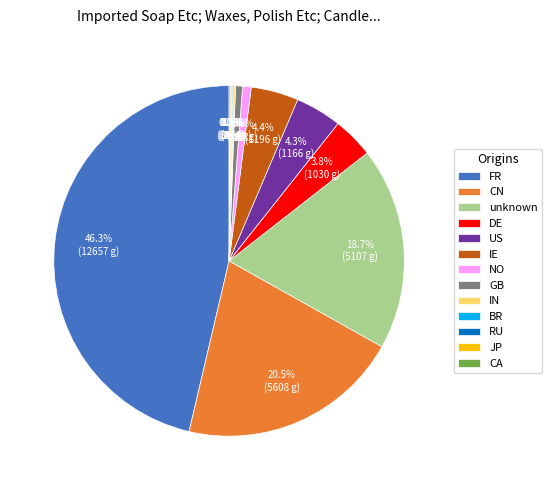

Approximately how many times larger is the value at DE compared to GB?

5.9